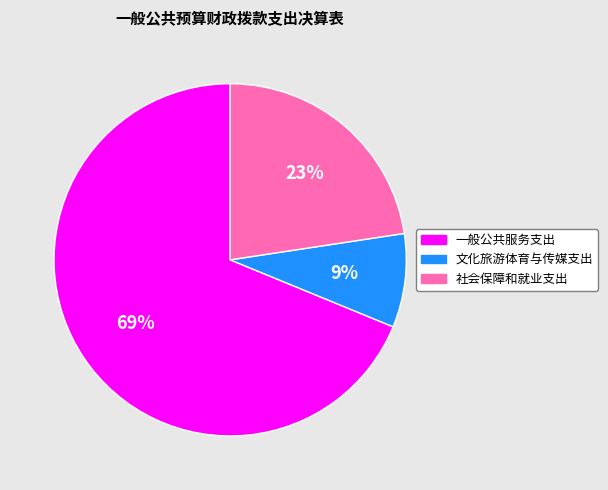

Rank the categories by value from lowest to highest.

文化旅游体育与传媒支出, 社会保障和就业支出, 一般公共服务支出